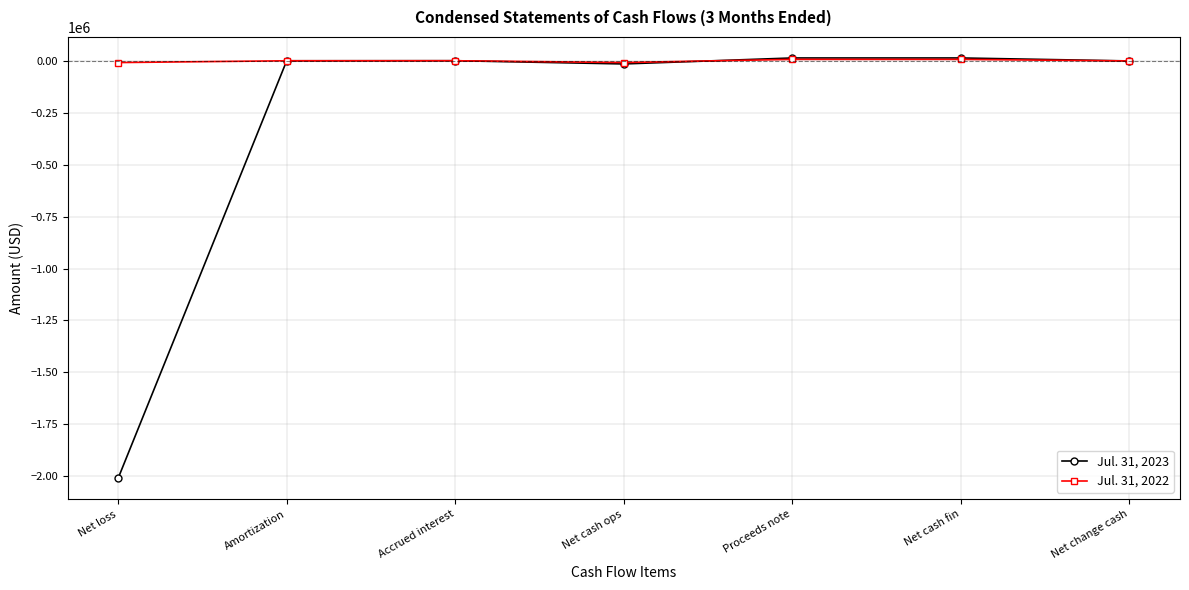

Does the chart display data point markers on the line(s)?

Yes